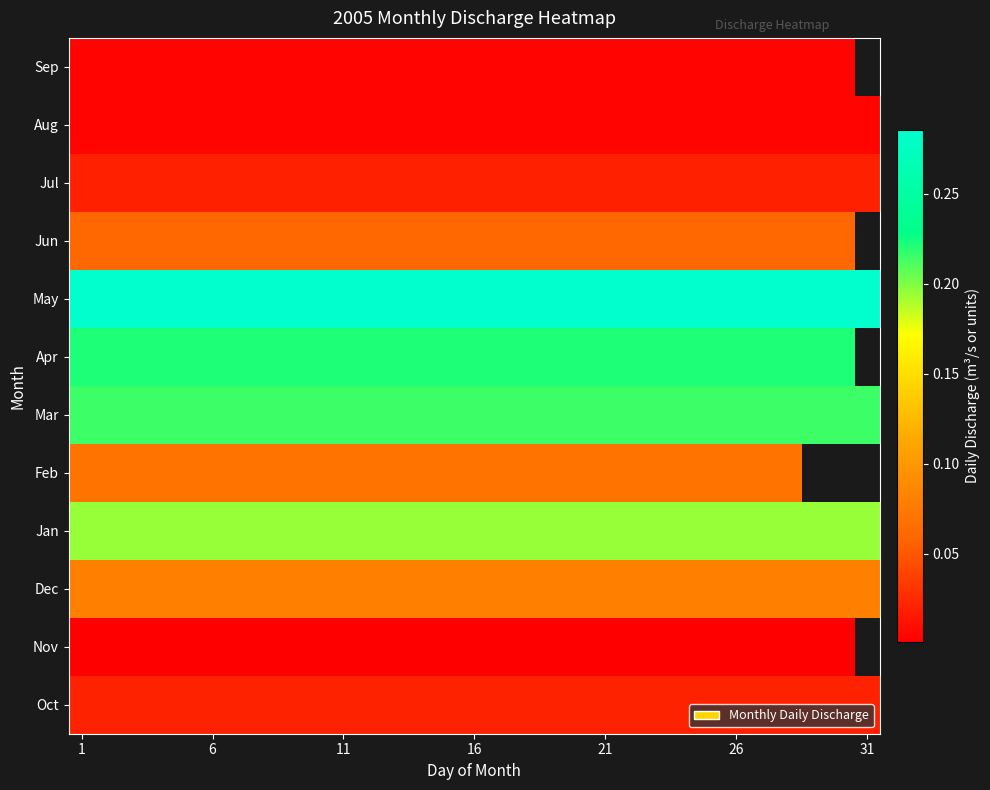

How many categories are shown in the chart?

31